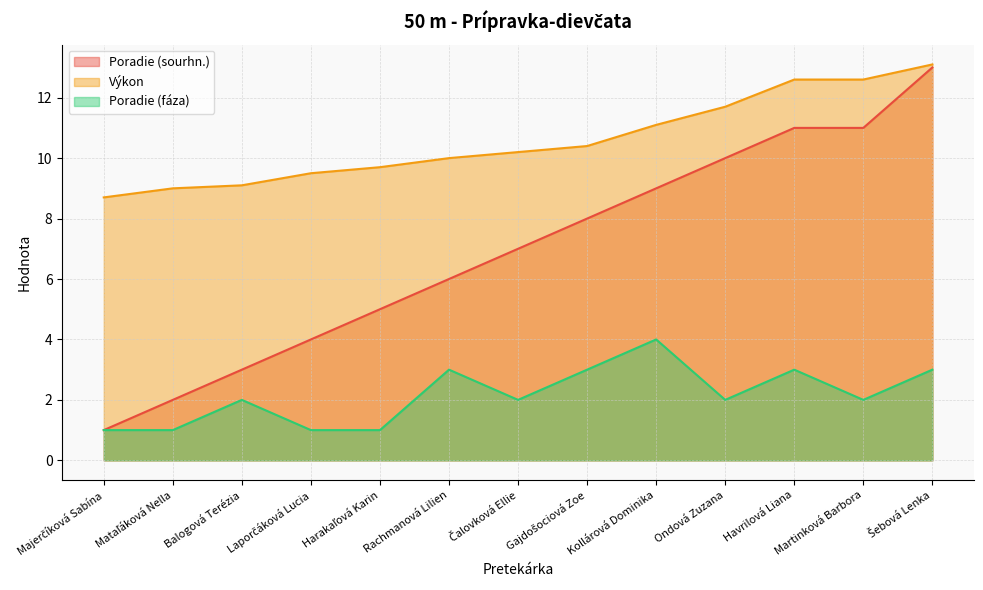

Where is Výkon nearest to the value 10?

Rachmanová Lilien